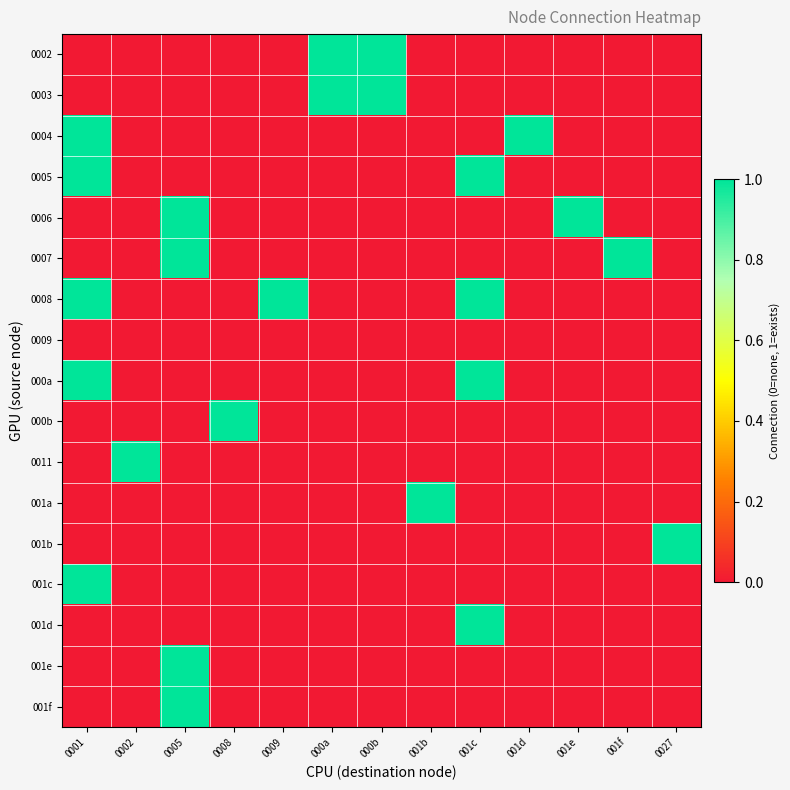

What is the total value across all series at 001b?

1